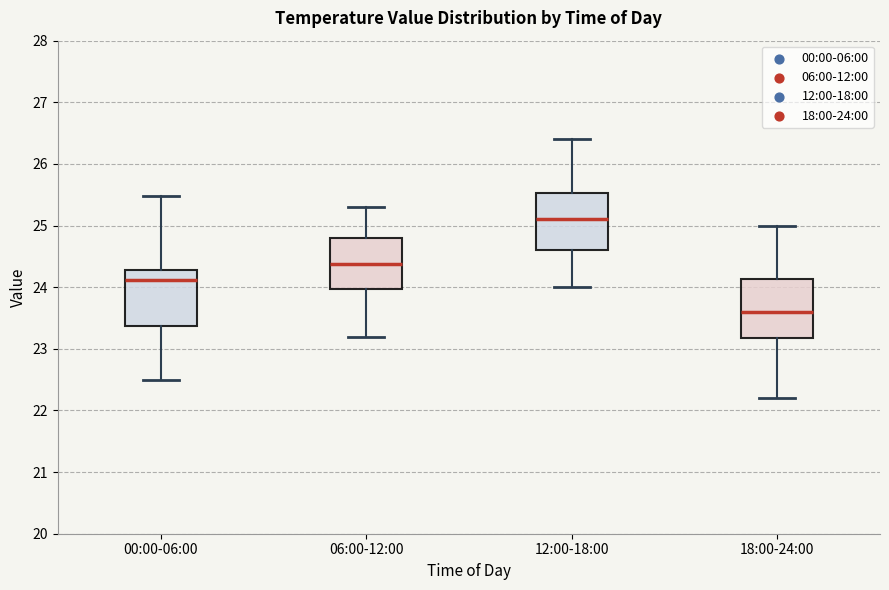

Reading left to right, transcribe this box plot: for each box, give where its median line is, the range the box spans, and where its two whiskers end, as read against the y-axis. The values are not printed on the chart, so give them approximately, as read against the axis.

00:00-06:00: median 24.1, box 23.4 to 24.3, whiskers 22.5 to 25.5
06:00-12:00: median 24.4, box 24.0 to 24.8, whiskers 23.2 to 25.3
12:00-18:00: median 25.1, box 24.6 to 25.5, whiskers 24.0 to 26.4
18:00-24:00: median 23.6, box 23.2 to 24.1, whiskers 22.2 to 25.0